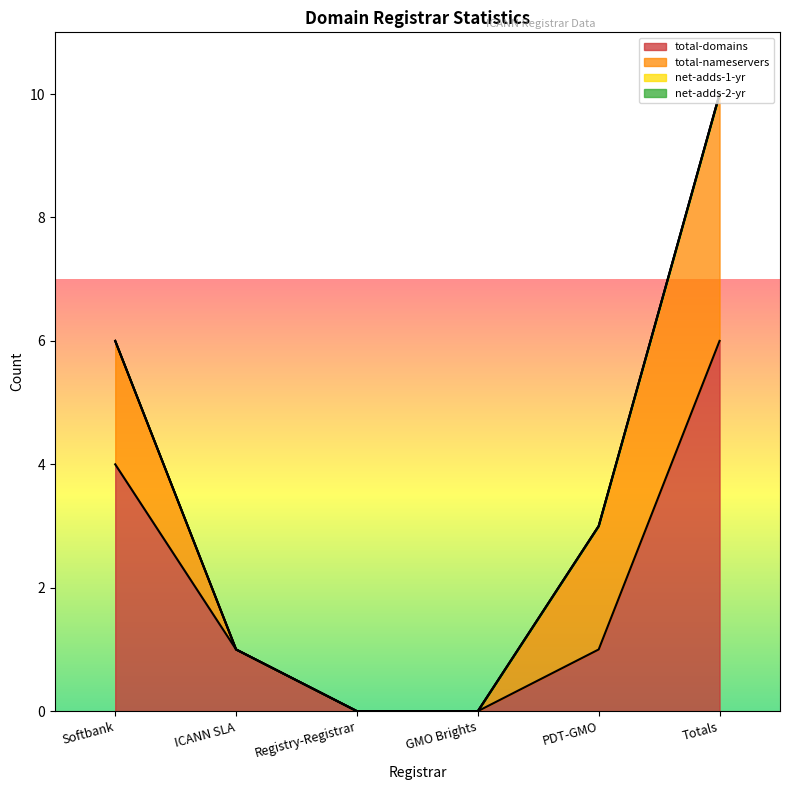

Reading left to right, transcribe all the data shown in this chart.

total-domains: 4	1	0	0	1	6
total-nameservers: 2	0	0	0	2	4
net-adds-1-yr: 0	0	0	0	0	0
net-adds-2-yr: 0	0	0	0	0	0